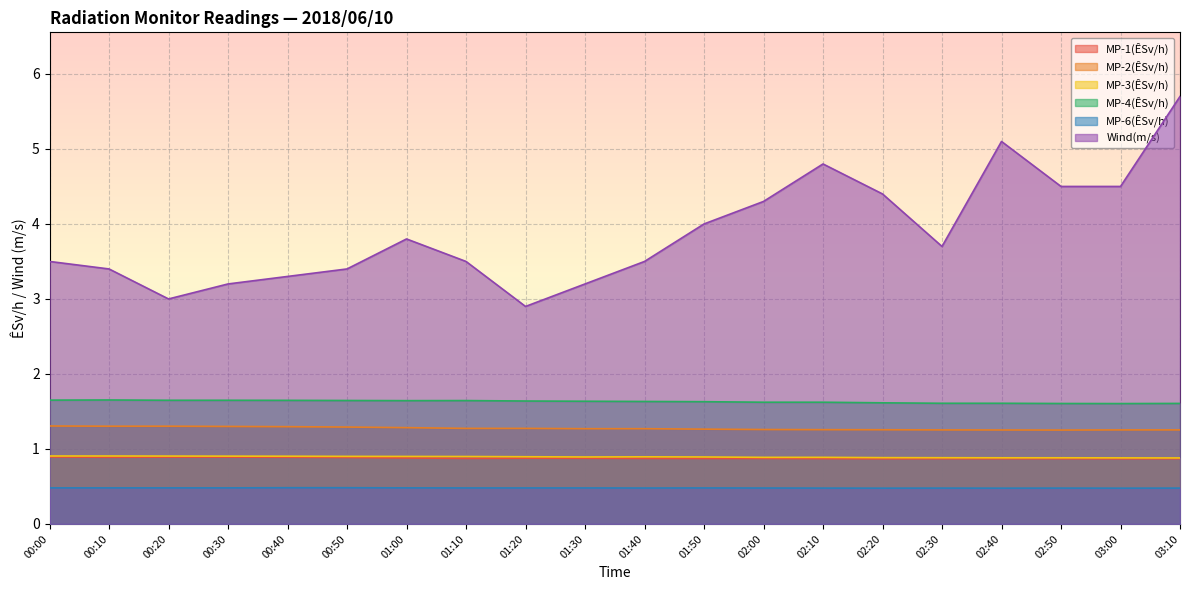

Reading right to left, list all the values displayed in this chart.

MP-1(ÊSv/h): 0.9	0.9	0.9	0.9	0.9	0.9	0.9	0.9	0.9	0.9	0.9	0.9	0.9	0.9	0.9	0.9	0.9	0.9	0.9	0.9
MP-2(ÊSv/h): 1.3	1.3	1.3	1.3	1.3	1.3	1.3	1.3	1.3	1.3	1.3	1.3	1.3	1.3	1.3	1.3	1.3	1.3	1.3	1.3
MP-3(ÊSv/h): 0.9	0.9	0.9	0.9	0.9	0.9	0.9	0.9	0.9	0.9	0.9	0.9	0.9	0.9	0.9	0.9	0.9	0.9	0.9	0.9
MP-4(ÊSv/h): 1.6	1.6	1.6	1.6	1.6	1.6	1.6	1.6	1.6	1.6	1.6	1.6	1.6	1.6	1.6	1.6	1.6	1.6	1.7	1.7
MP-6(ÊSv/h): 0.5	0.5	0.5	0.5	0.5	0.5	0.5	0.5	0.5	0.5	0.5	0.5	0.5	0.5	0.5	0.5	0.5	0.5	0.5	0.5
Wind(m/s): 5.7	4.5	4.5	5.1	3.7	4.4	4.8	4.3	4.0	3.5	3.2	2.9	3.5	3.8	3.4	3.3	3.2	3.0	3.4	3.5